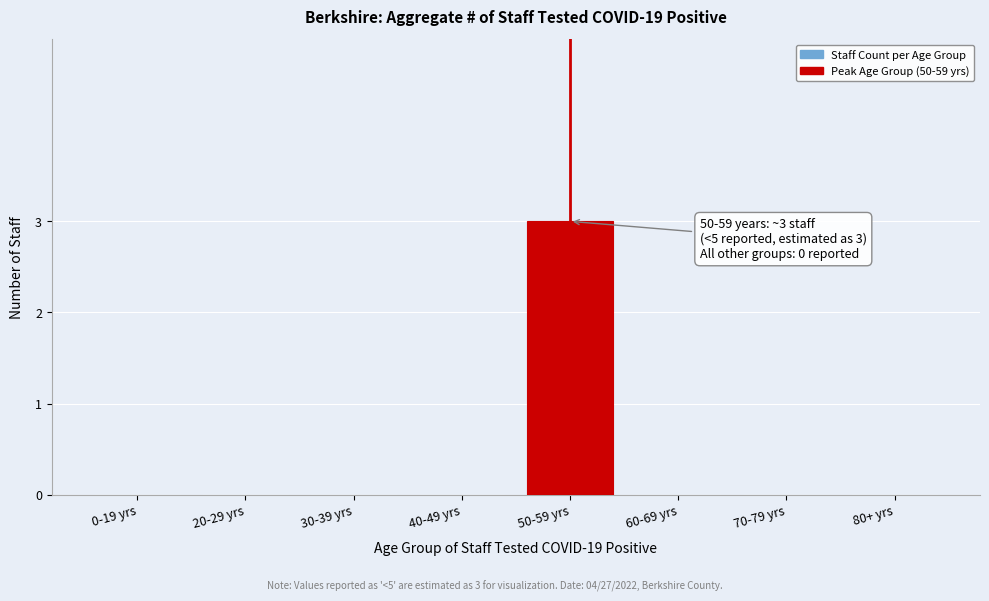

Reading left to right, list all the values displayed in this chart.

0-19 yrs=0	20-29 yrs=0	30-39 yrs=0	40-49 yrs=0	50-59 yrs=3	60-69 yrs=0	70-79 yrs=0	80+ yrs=0